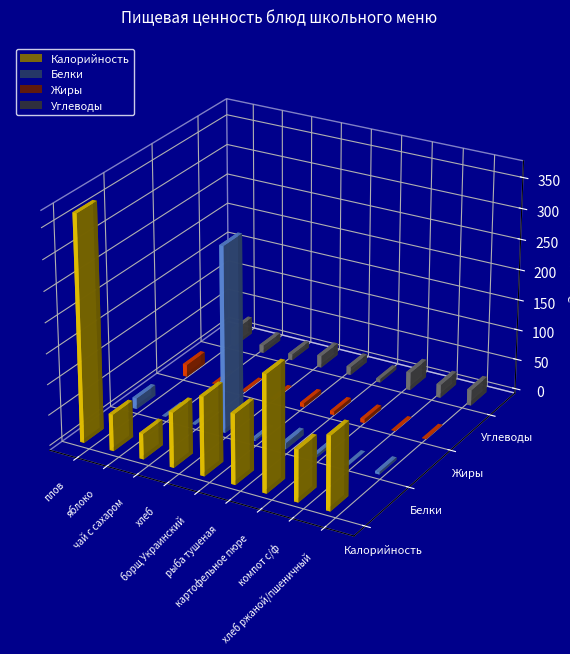

What is the difference between the Калорийность values at чай с сахаром and плов?

327.0